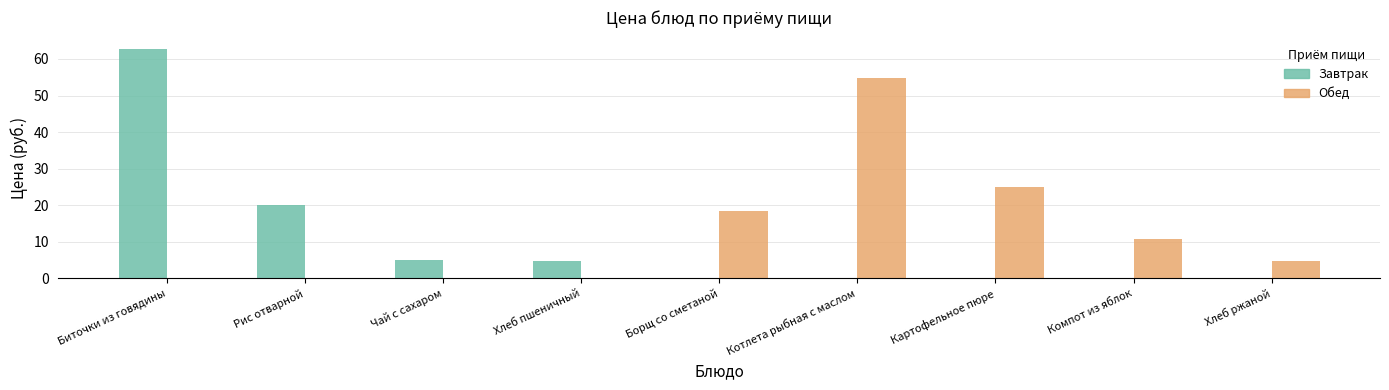

The value of Завтрак at Борщ со сметаной is -37.3. True or false?

False